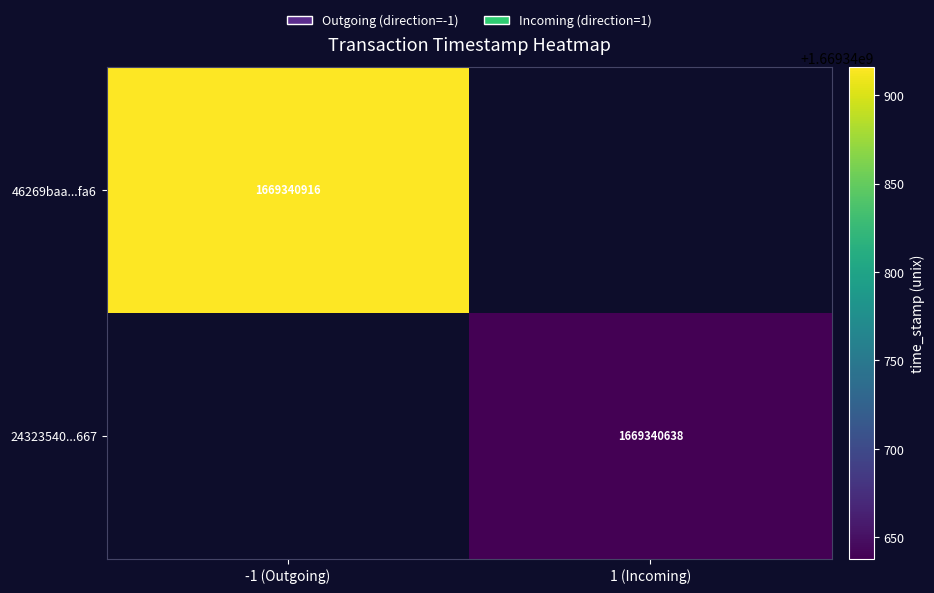

What is the greatest value displayed?

1669340916